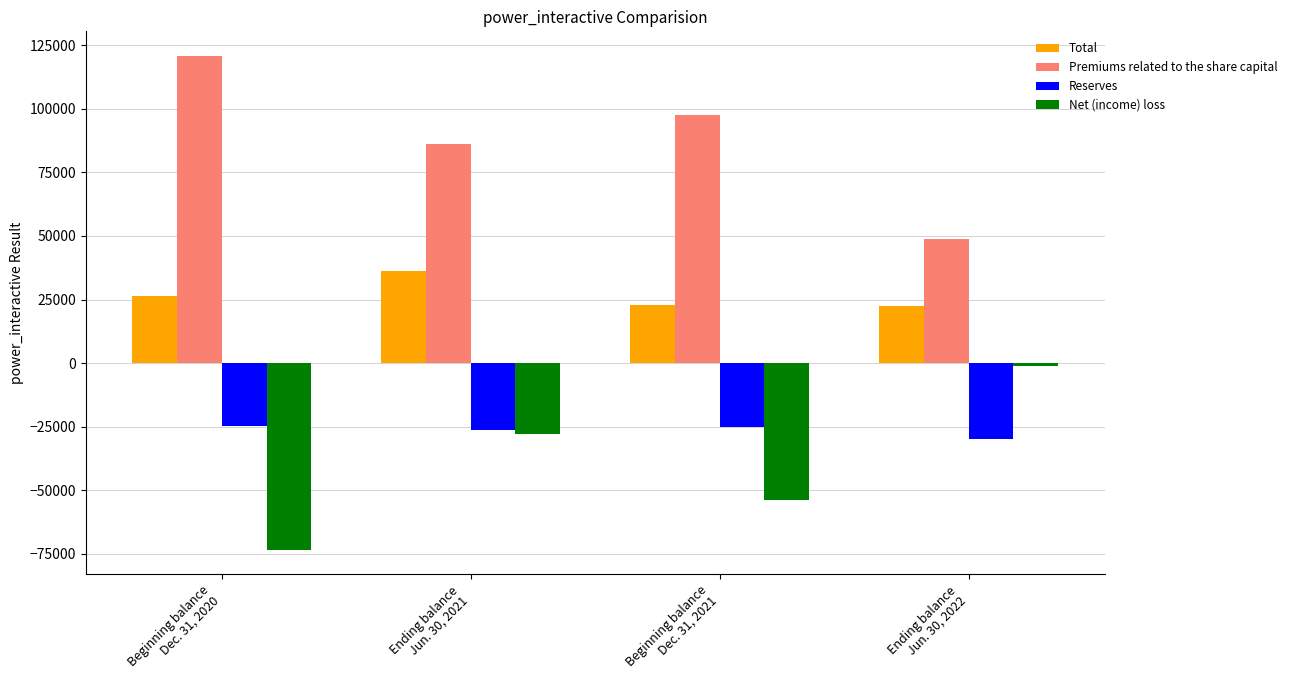

Rank the categories by Net (income) loss value from highest to lowest.

Ending balance
Jun. 30, 2022, Ending balance
Jun. 30, 2021, Beginning balance
Dec. 31, 2021, Beginning balance
Dec. 31, 2020